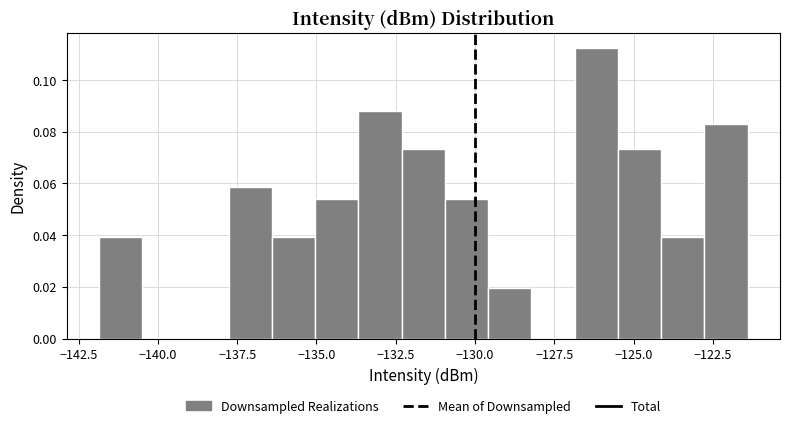

Around what value on the x-axis is the tallest bar? Give the approximate position of its centre, as read against the axis.

-126.0